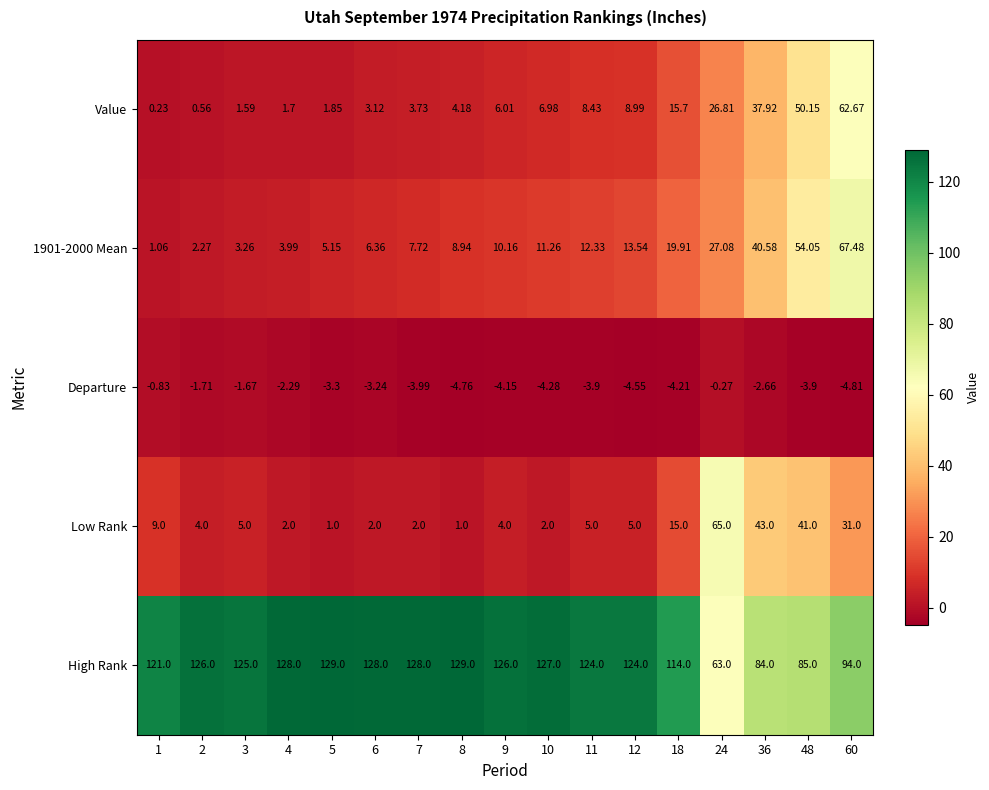

Which series changed the most between 4 and 36?

High Rank